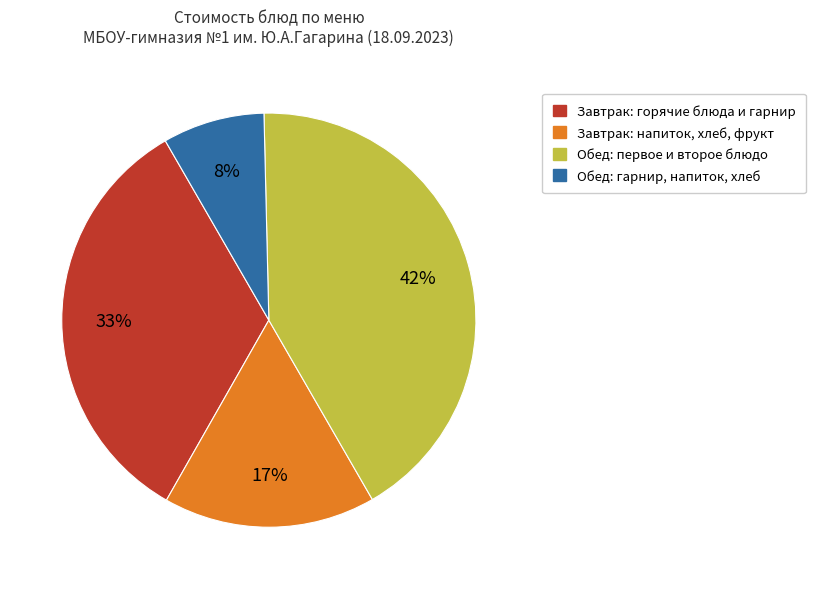

The Обед: первое и второе блюдо slice represents 42% of the pie. True or false?

True